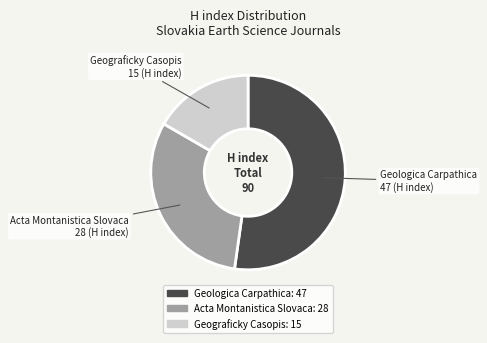

The Acta Montanistica Slovaca slice represents 24% of the pie. True or false?

False